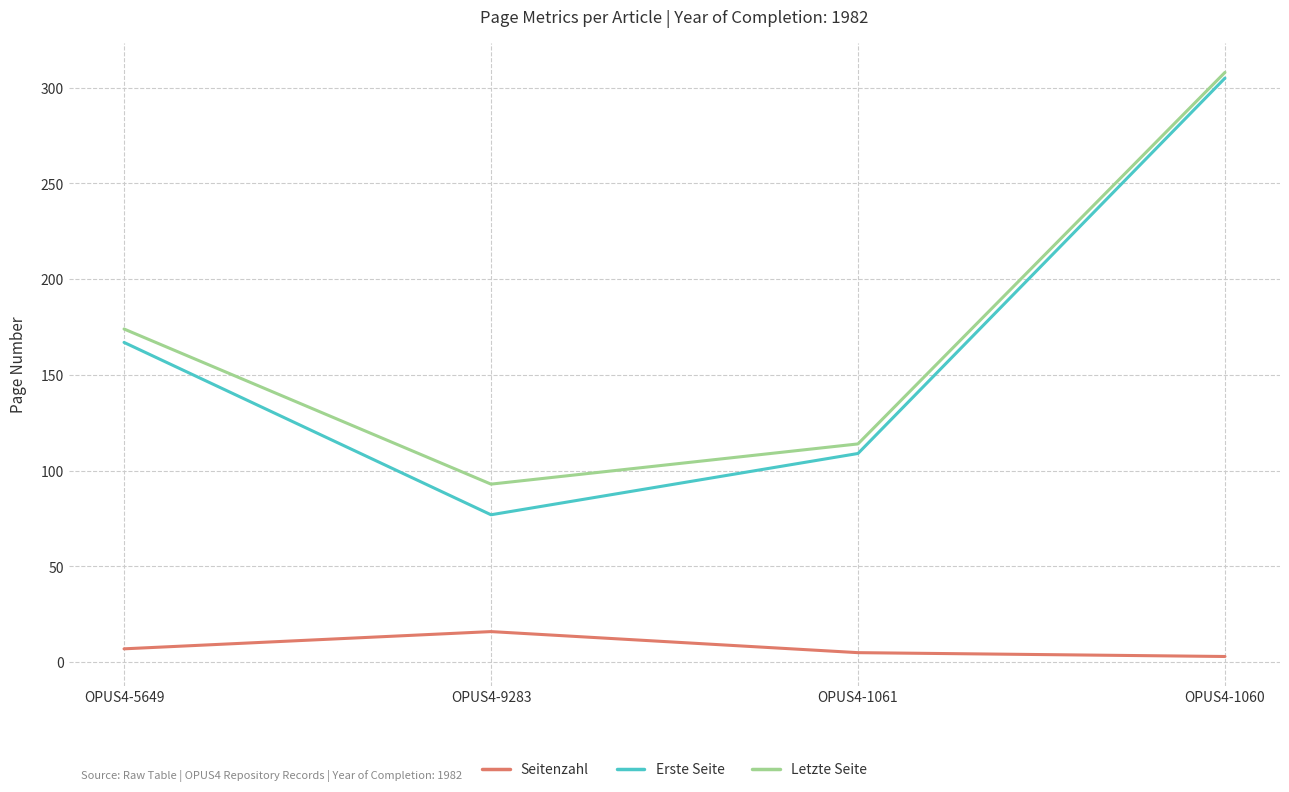

Between OPUS4-1061 and OPUS4-1060, which series saw the biggest shift?

Erste Seite